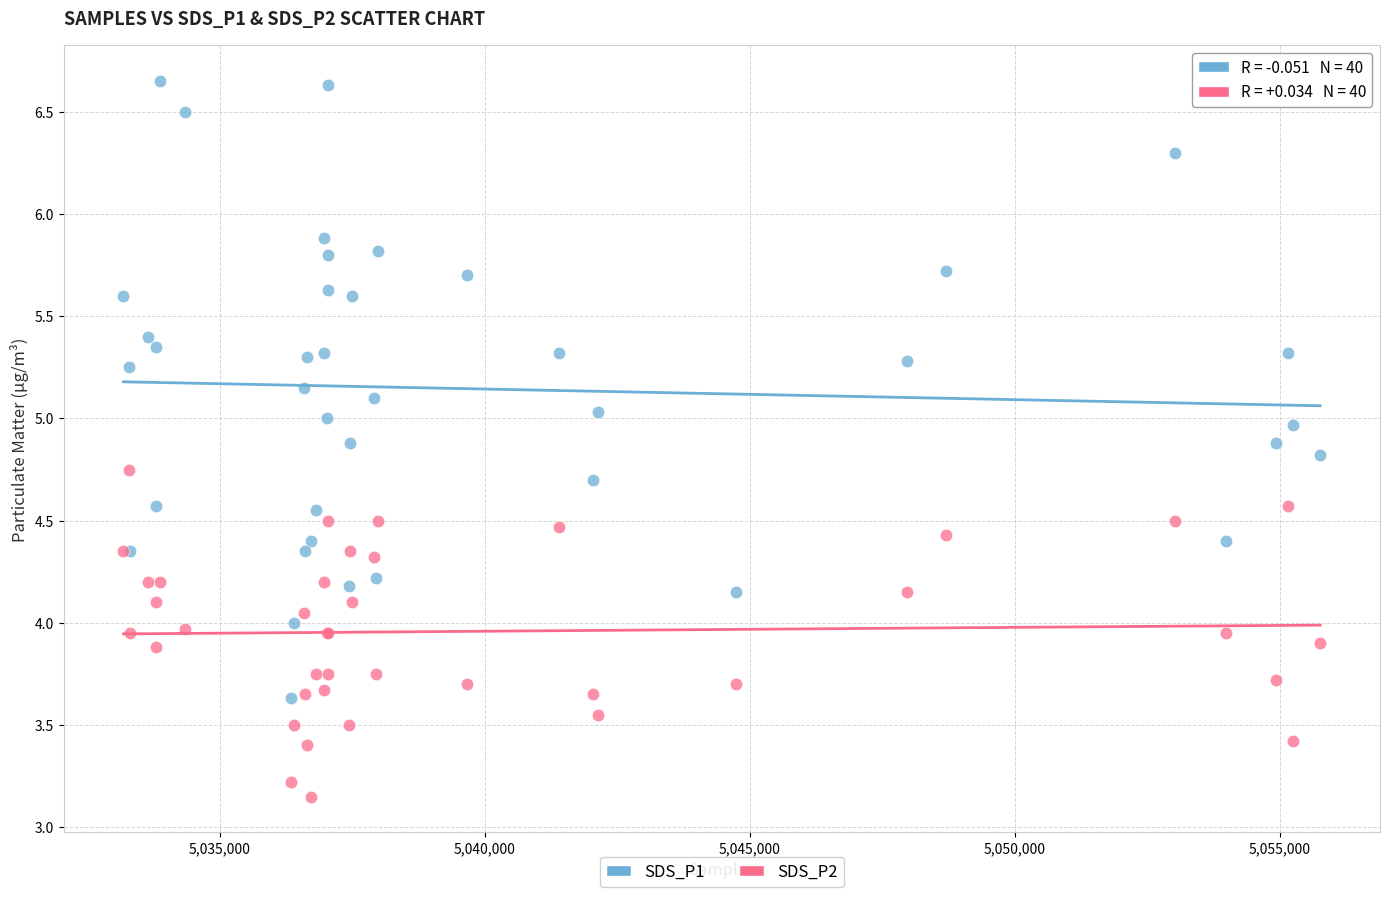

Which series contains the lowest Y value?

SDS_P2